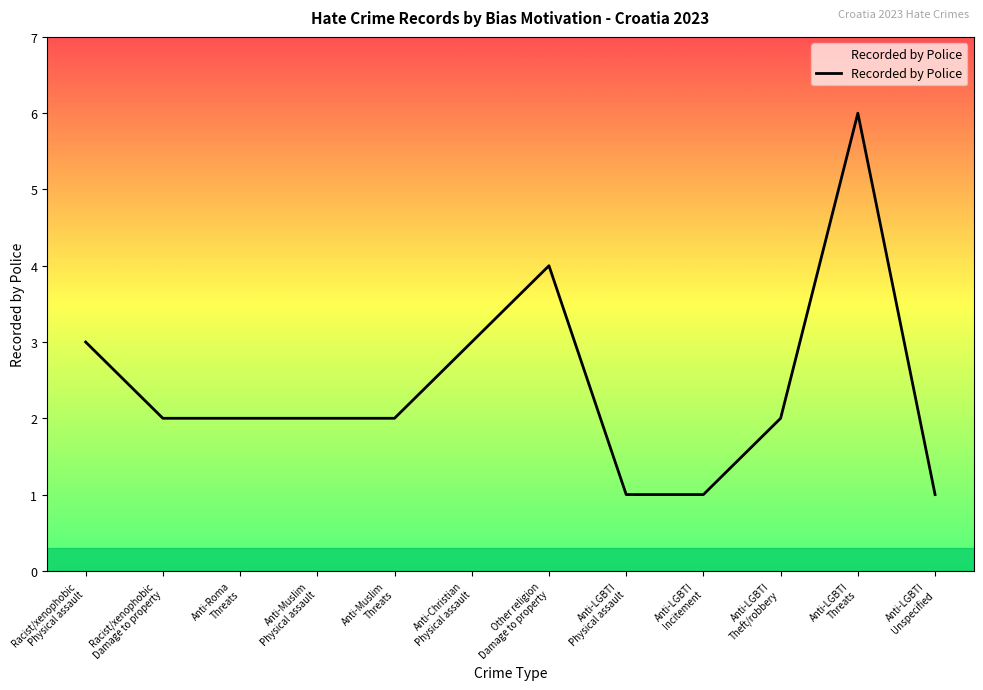

At which label does the data first exceed 2?

Racist/xenophobic
Physical assault